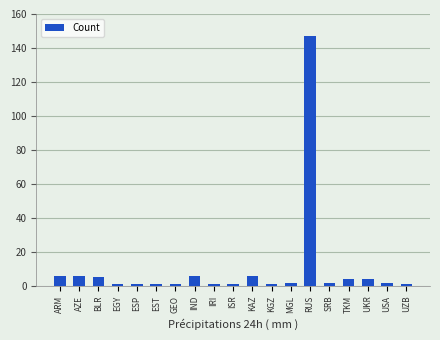

How many categories are shown in the chart?

19